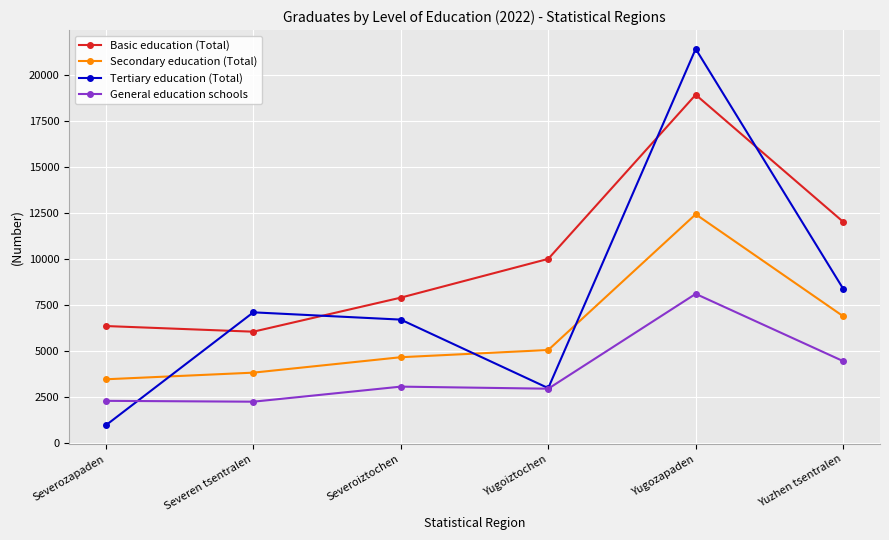

True or false: Tertiary education (Total) and Secondary education (Total) cross at least once.

True